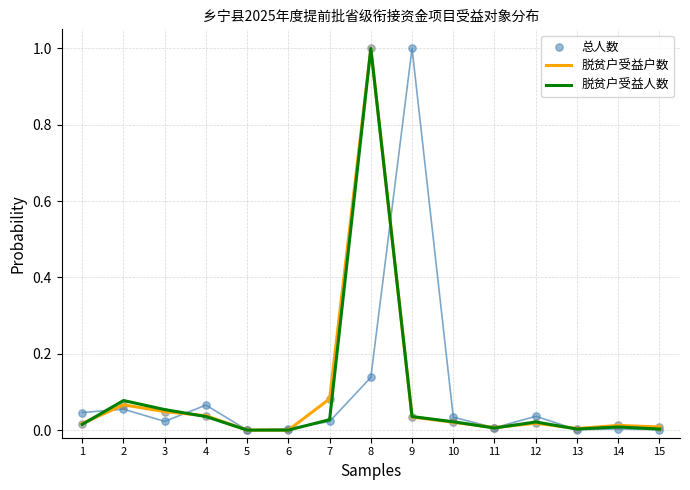

Which series reaches the minimum Y coordinate?

脱贫户受益户数